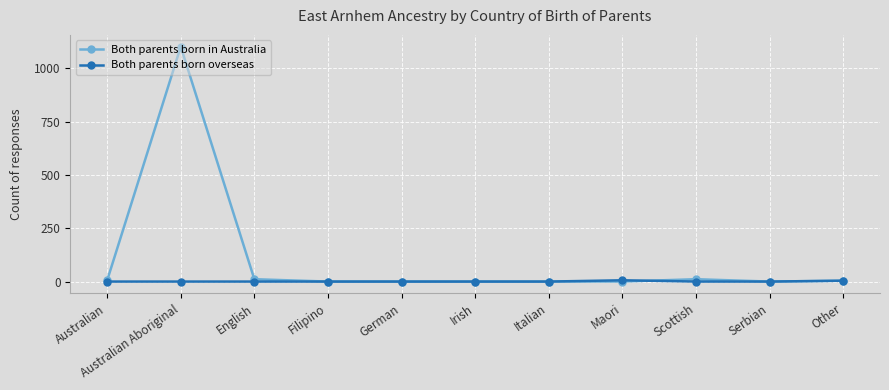

List the series in order of their overall mean, lowest first.

Both parents born overseas, Both parents born in Australia